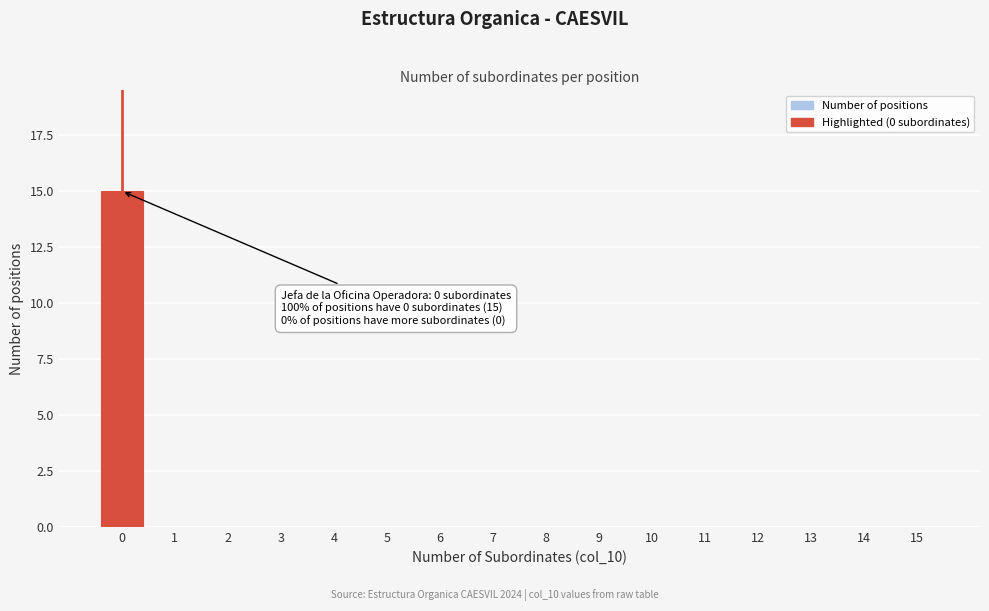

Reading left to right, extract all data points from this chart.

0=15	1=0	2=0	3=0	4=0	5=0	6=0	7=0	8=0	9=0	10=0	11=0	12=0	13=0	14=0	15=0